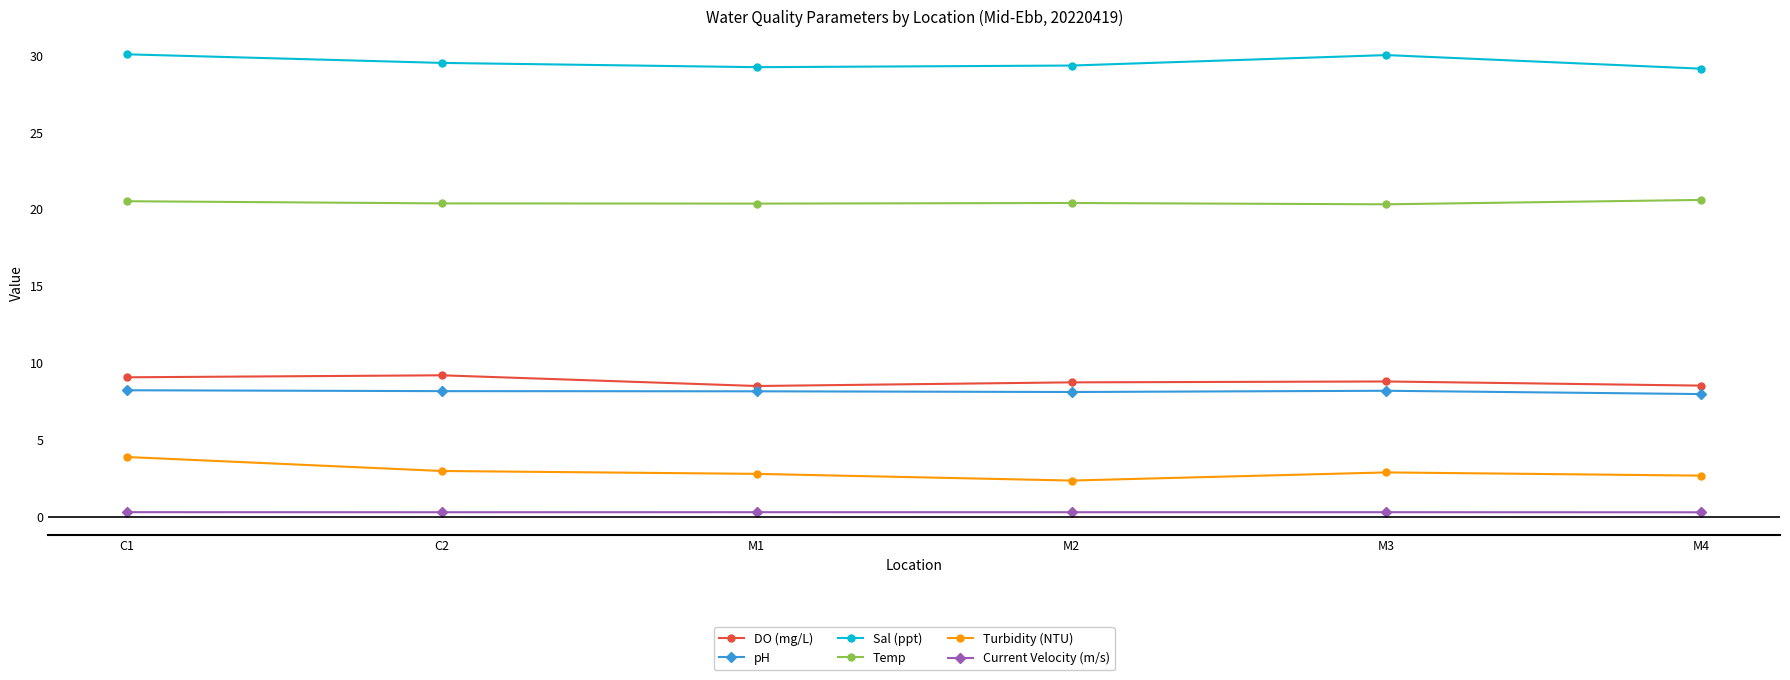

What is the value of the pH point at the 3rd from the left?

8.2